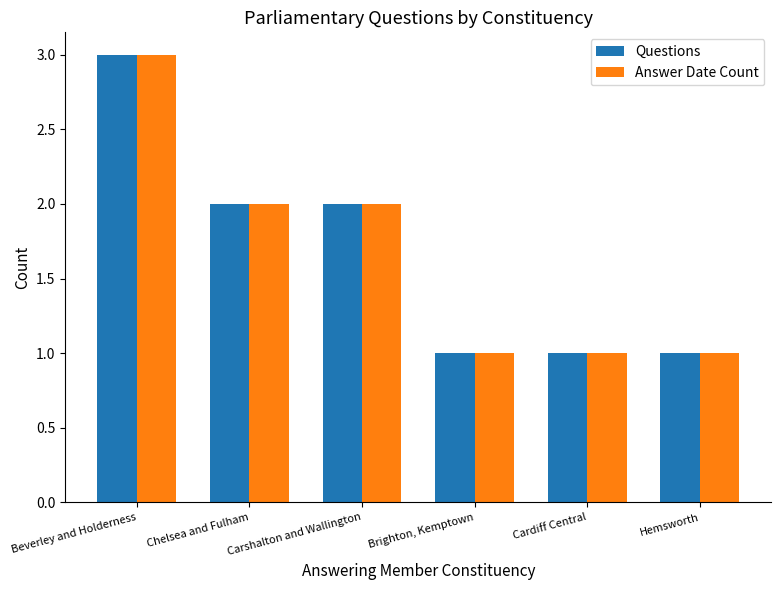

What is the difference between the Questions values at Carshalton and Wallington and Hemsworth?

1